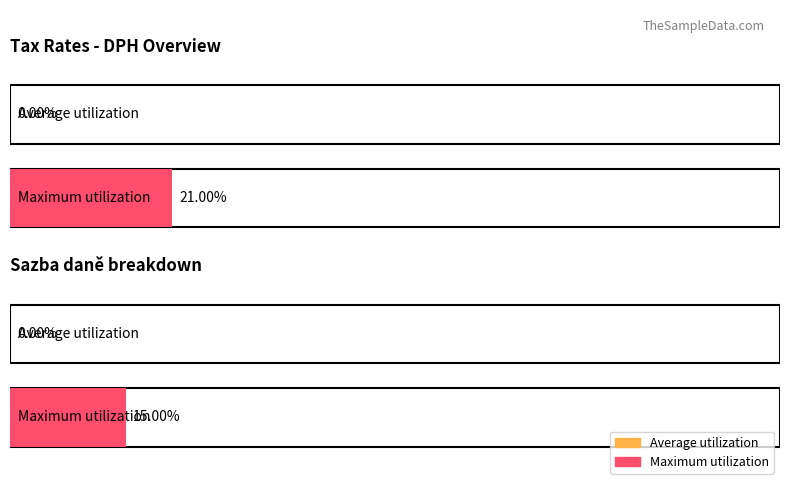

The Maximum utilization series shows 0.1 at DPH snížená. True or false?

False